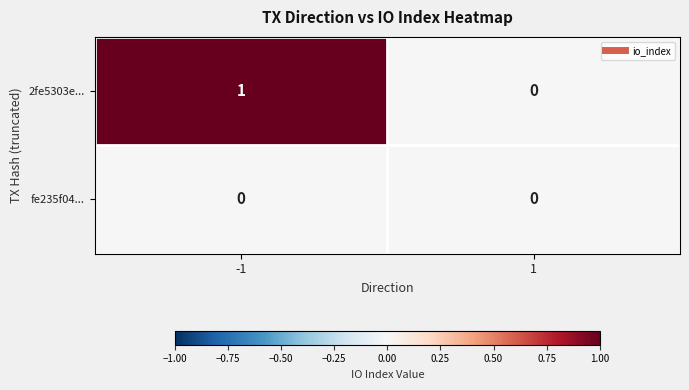

How many distinct data groups are displayed?

2